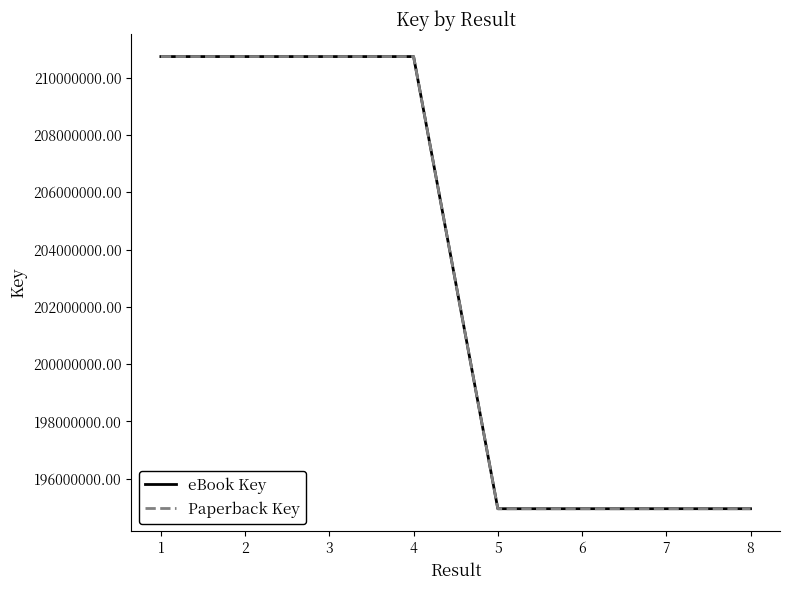

What is the sum of the Paperback Key values at 8 and 3?

405700211